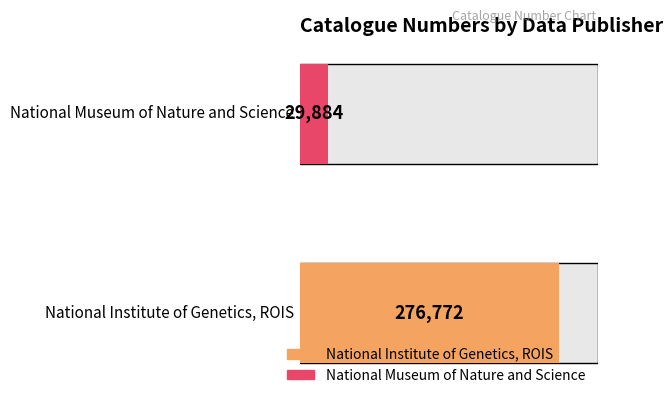

List the labels in order of value, smallest first.

National Museum of Nature and Science, National Institute of Genetics, ROIS